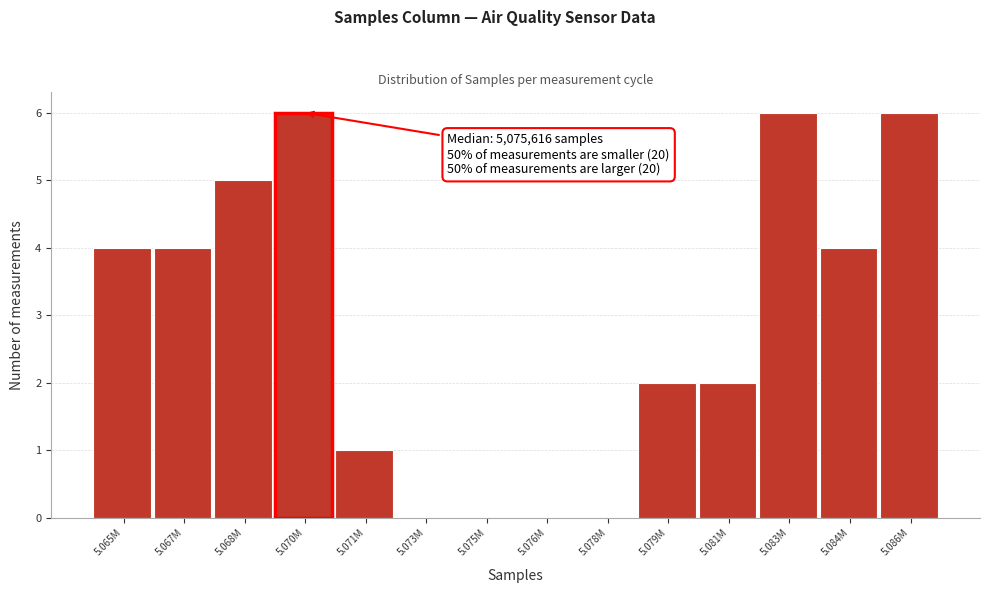

Reading left to right, transcribe all the data shown in this chart.

5.065M=4	5.067M=4	5.068M=5	5.070M=6	5.071M=1	5.073M=0	5.075M=0	5.076M=0	5.078M=0	5.079M=2	5.081M=2	5.083M=6	5.084M=4	5.086M=6